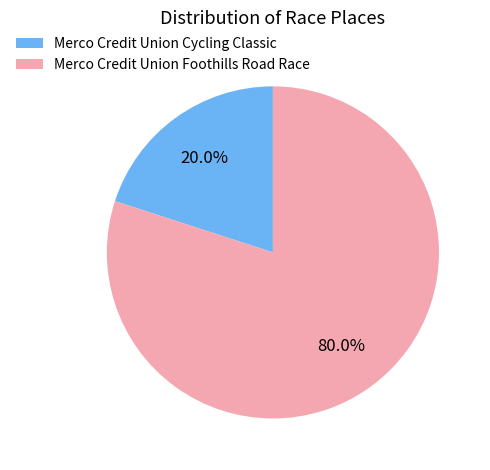

To the nearest percent, what is the difference between the Merco Credit Union Cycling Classic and Merco Credit Union Foothills Road Race slice percentages?

60%